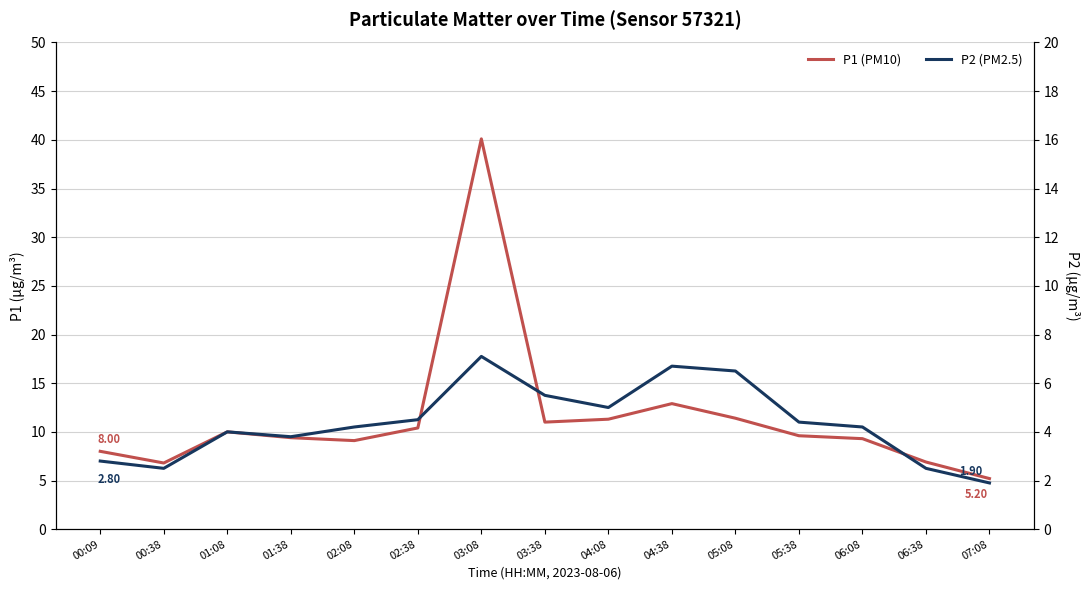

Is the value of P1 (PM10) at 00:09 greater than the value of P2 (PM2.5) at 06:08?

Yes